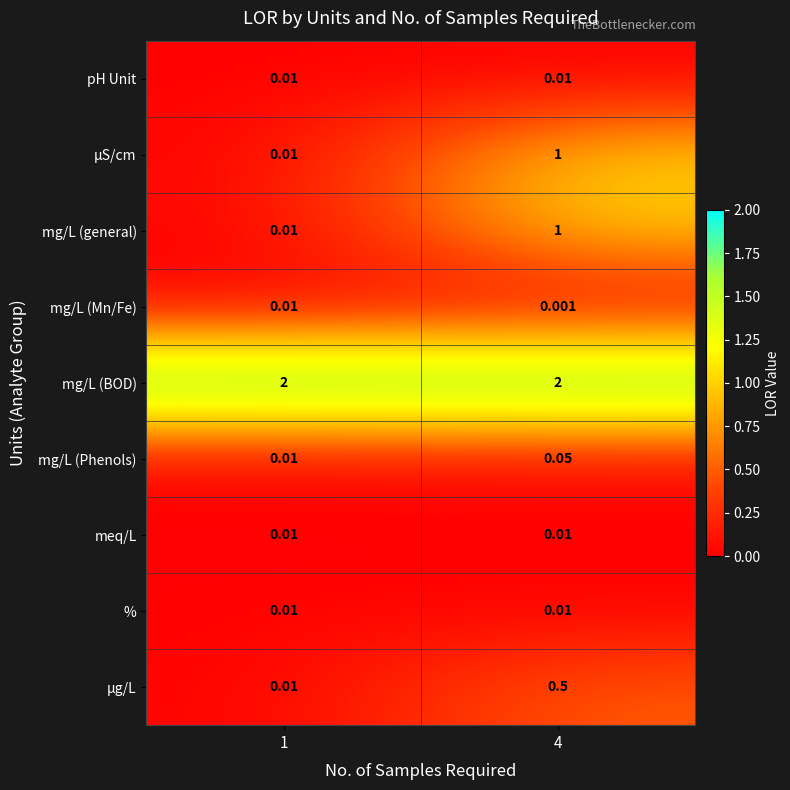

Is the value of pH Unit at 1 greater than the value of mg/L (general) at 4?

No